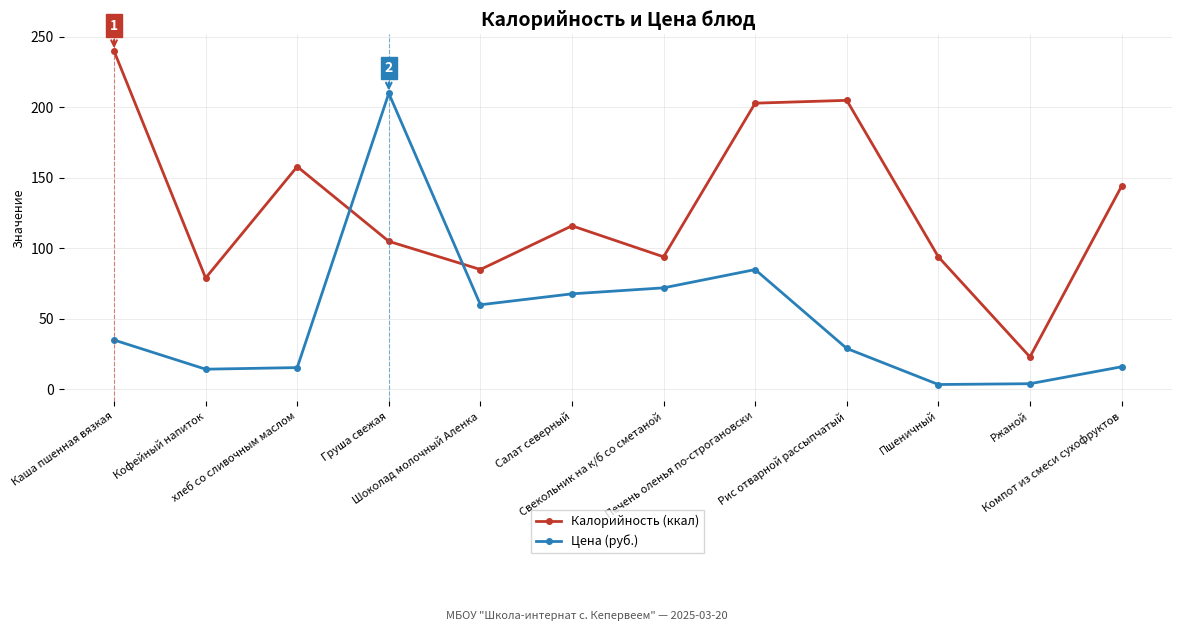

The Цена (руб.) series shows 35.0 at Каша пшенная вязкая. True or false?

True